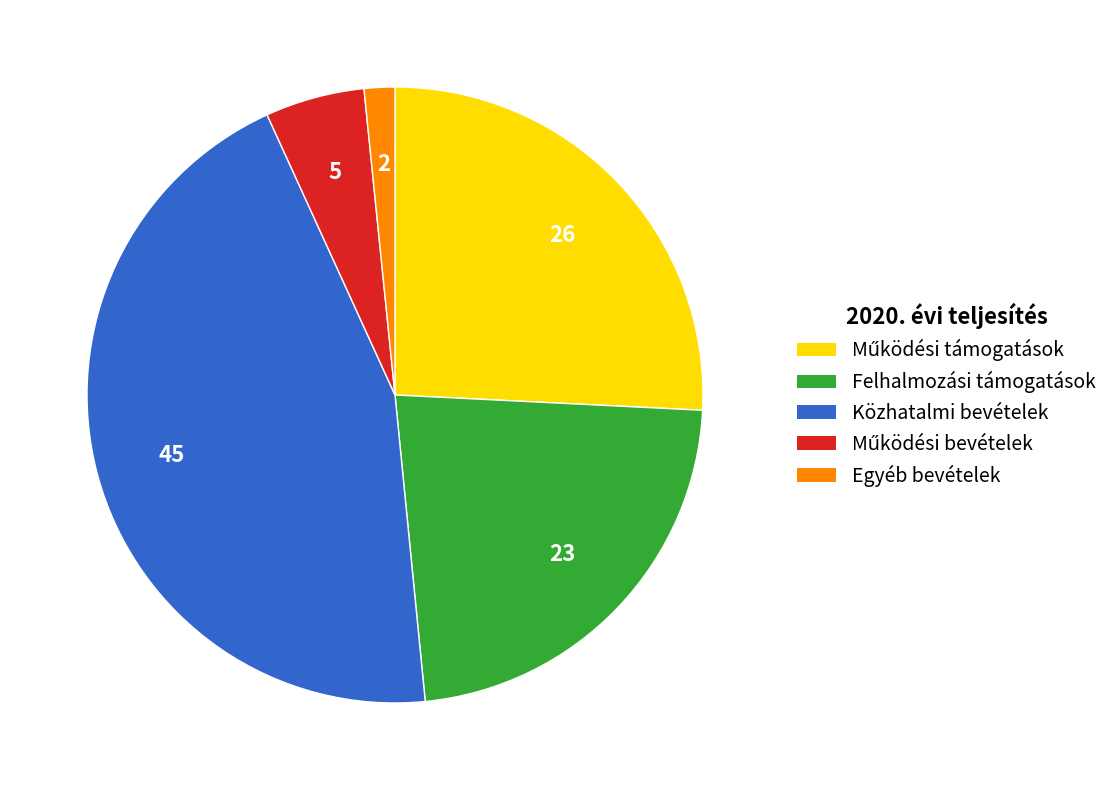

True or false: Egyéb bevételek accounts for 11% of the total.

False